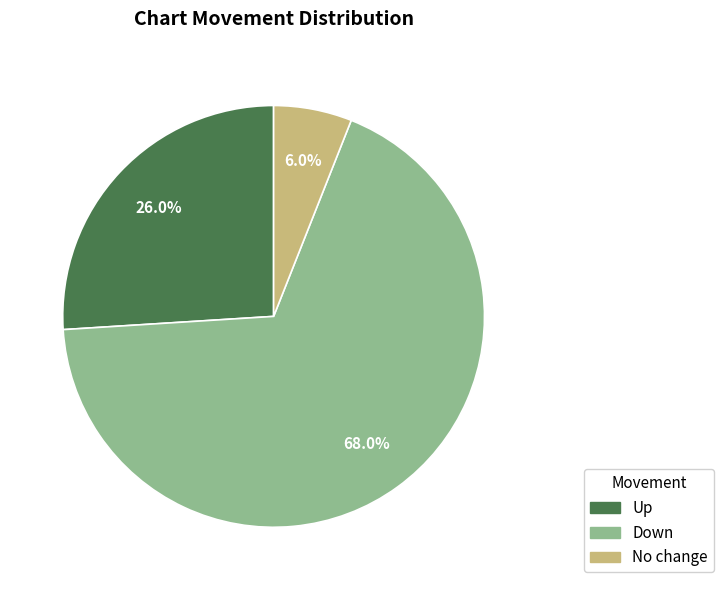

Combined, what portion of the pie is No change and Up?

32.0%